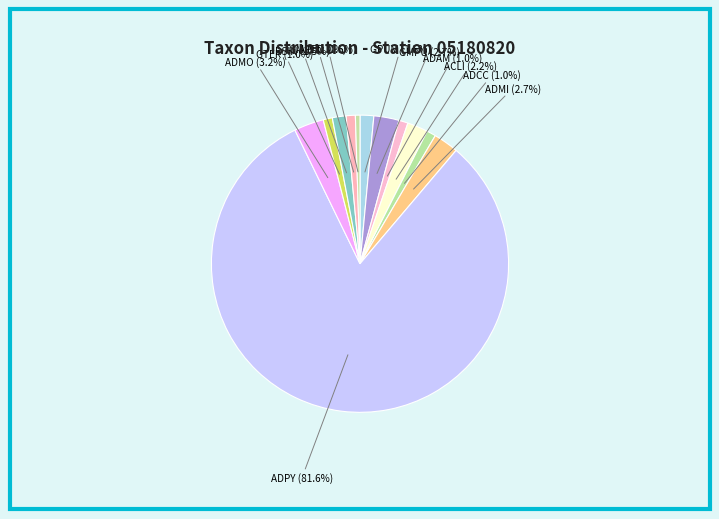

Which slice is the largest?

ADPY